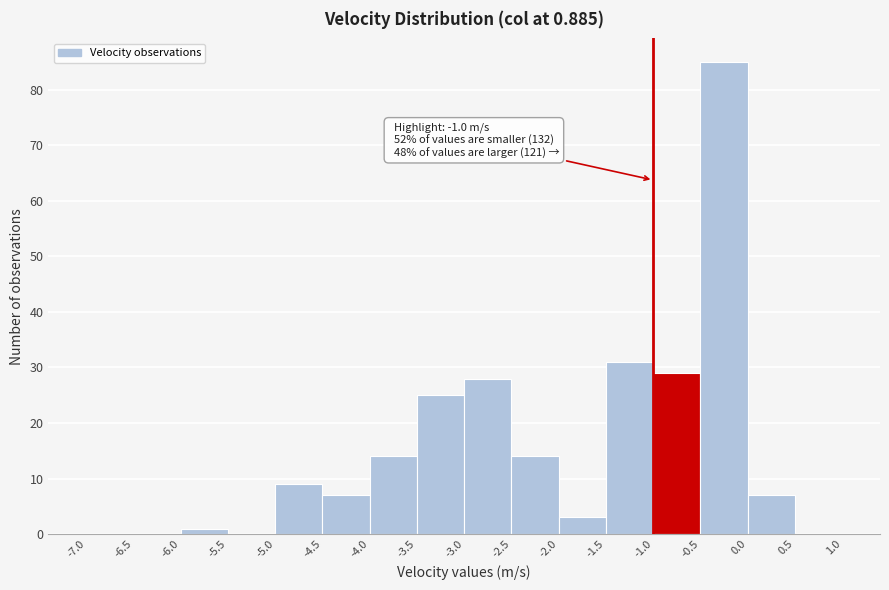

Which range on the x-axis has the tallest bar?

-0.5 to 0.0